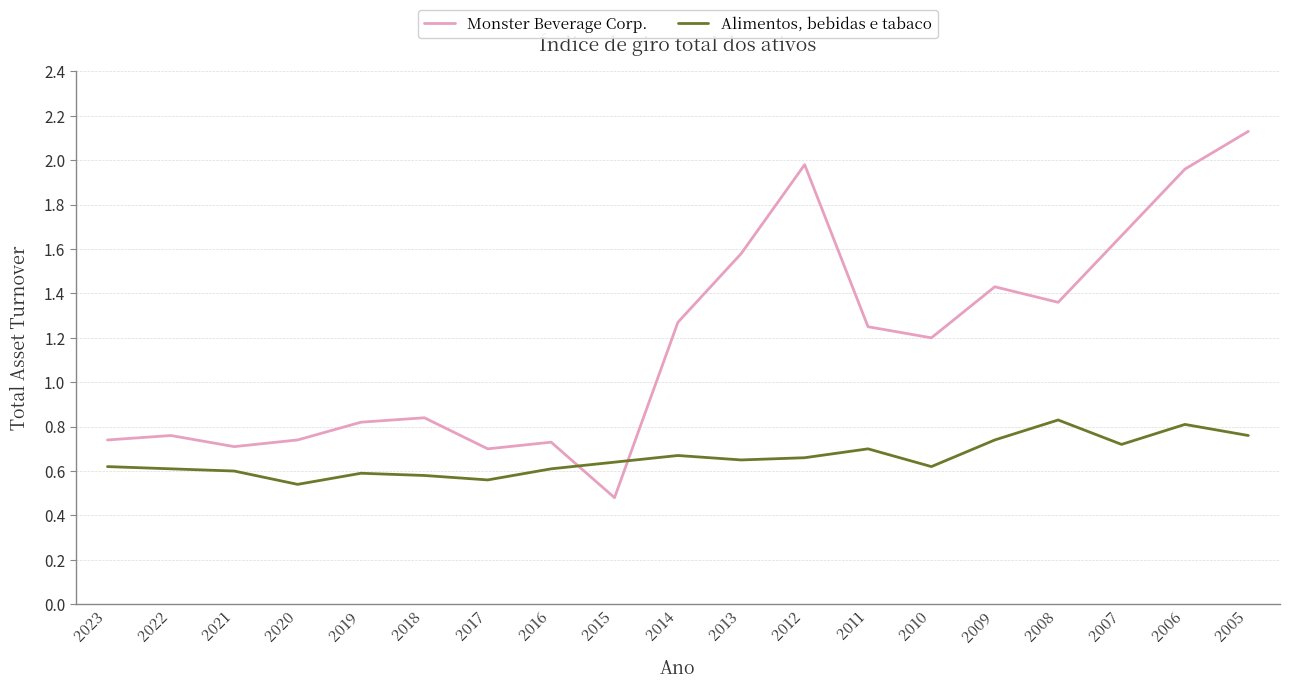

Which category has the highest value in the Monster Beverage Corp. series?

2005